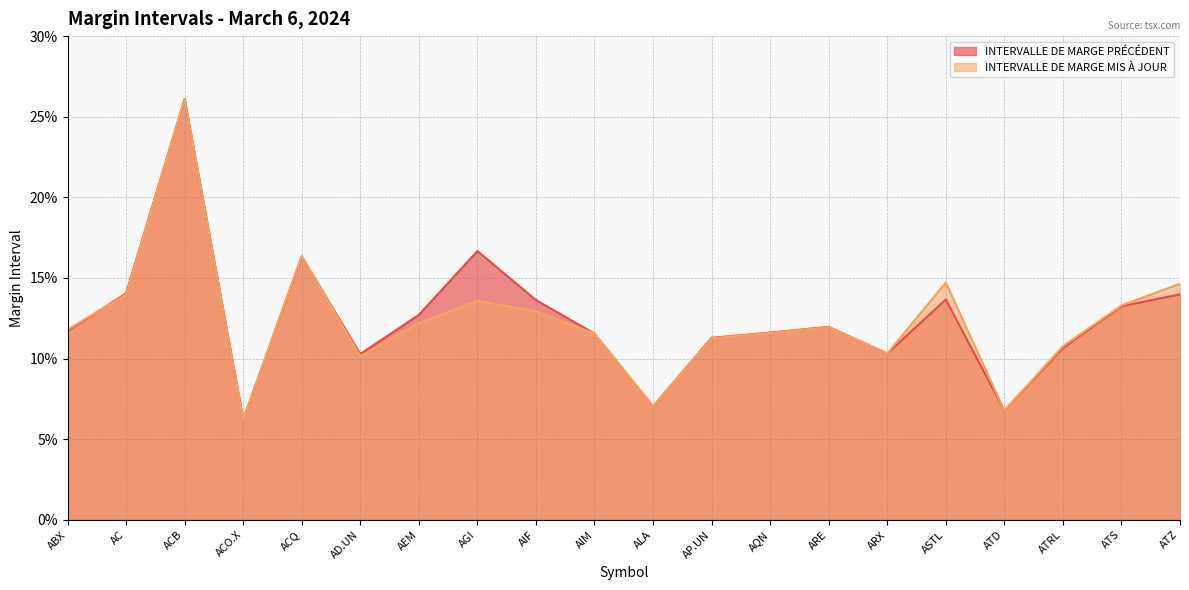

What is the sum of the INTERVALLE DE MARGE PRÉCÉDENT values at ATZ and ATRL?

0.2